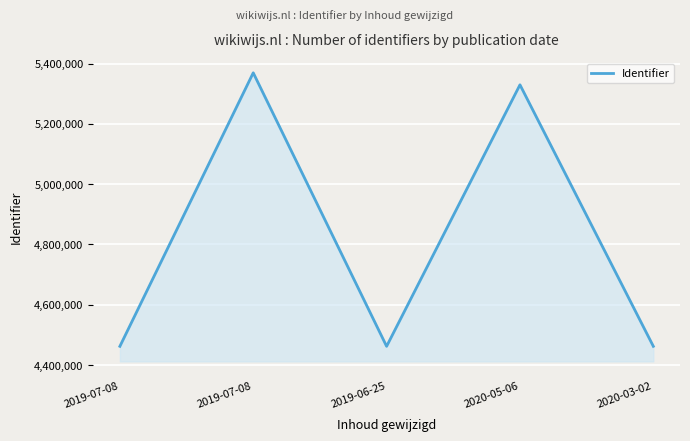

Which category has the lowest value across all series?

2019-07-08